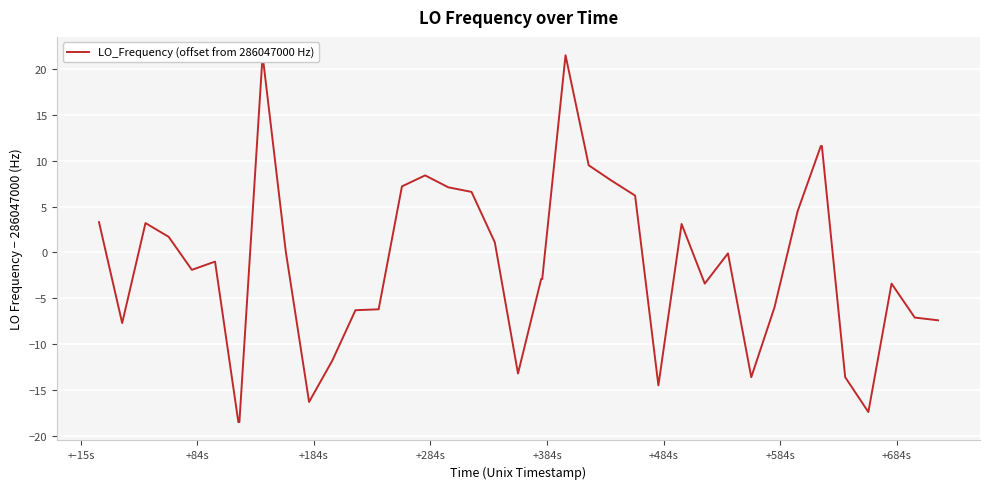

How many interior local peaks (higher than both neighbors) does the data have?

8